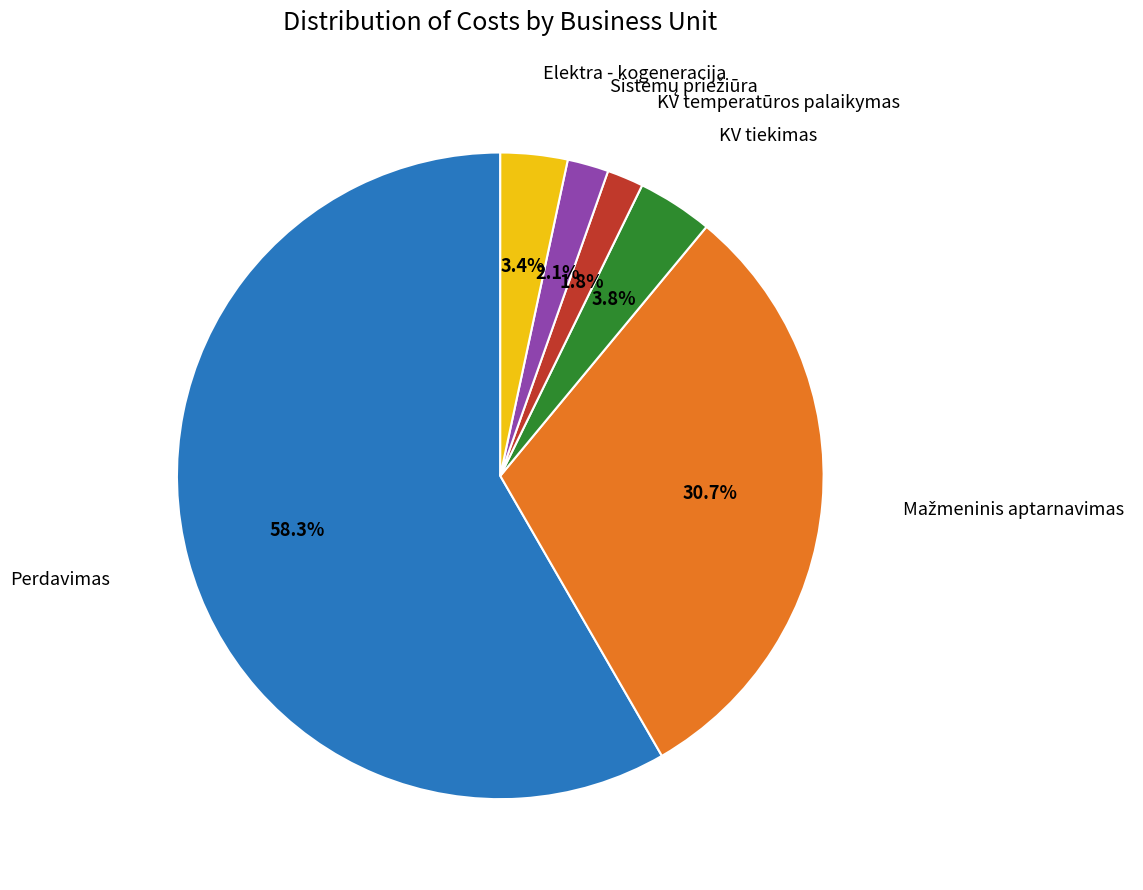

How many segments does this pie chart have?

6